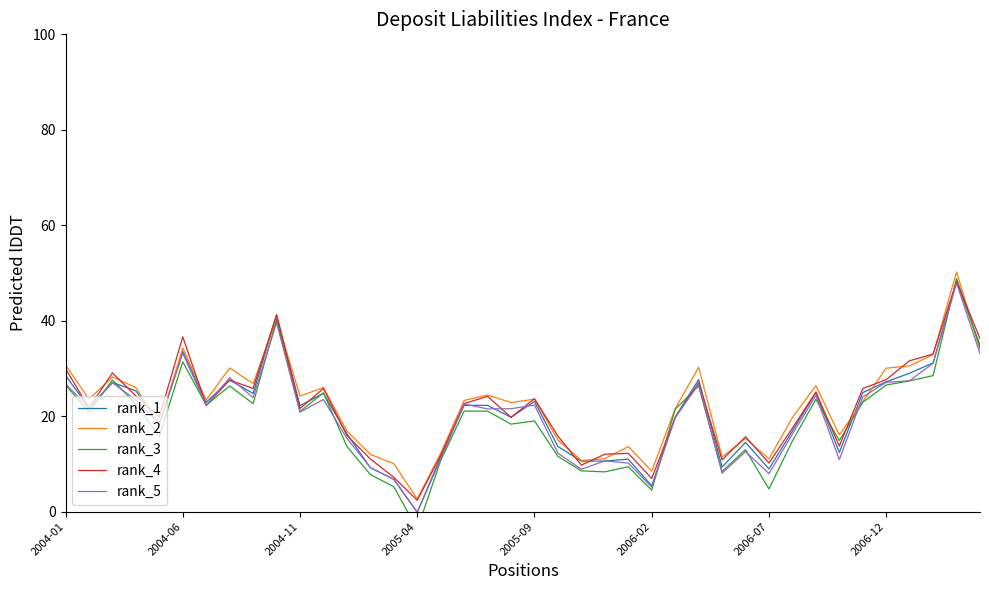

The value of rank_5 at 2006-07 is 8.0. True or false?

True